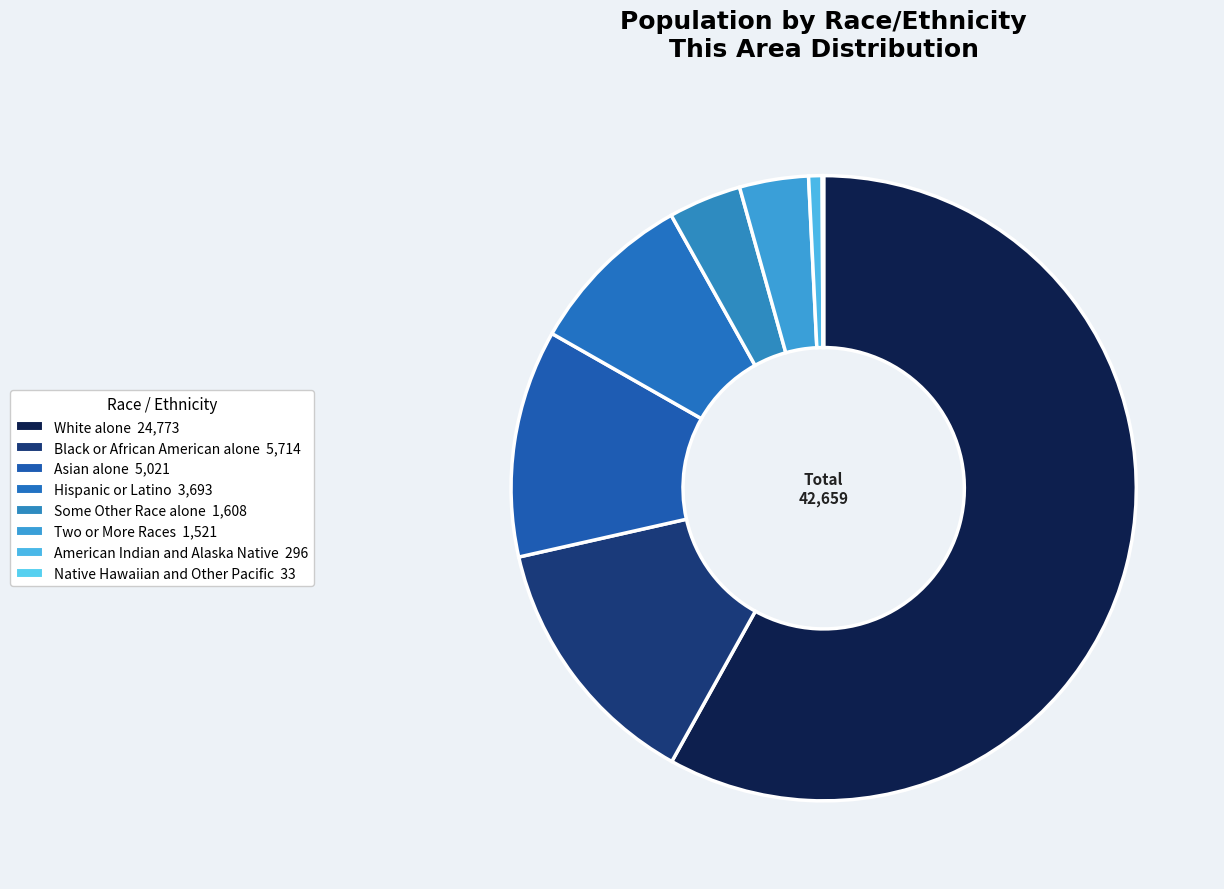

Rank the categories by value from highest to lowest.

White alone, Black or African American alone, Asian alone, Hispanic or Latino, Some Other Race alone, Two or More Races, American Indian and Alaska Native, Native Hawaiian and Other Pacific